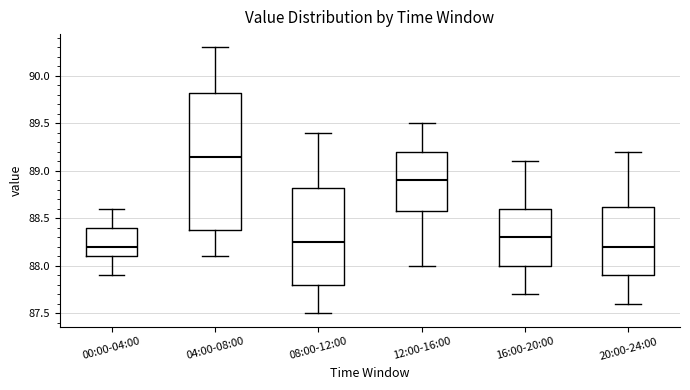

Reading left to right, read every box against the y-axis: the position of its median line, the range the box covers, and the ends of its whiskers. The values are not printed on the chart, so give them approximately, as read against the axis.

00:00-04:00: median 88.20, box 88.10 to 88.40, whiskers 87.90 to 88.60
04:00-08:00: median 89.15, box 88.40 to 89.85, whiskers 88.10 to 90.30
08:00-12:00: median 88.25, box 87.80 to 88.85, whiskers 87.50 to 89.40
12:00-16:00: median 88.90, box 88.60 to 89.20, whiskers 88.00 to 89.50
16:00-20:00: median 88.30, box 88.00 to 88.60, whiskers 87.70 to 89.10
20:00-24:00: median 88.20, box 87.90 to 88.65, whiskers 87.60 to 89.20